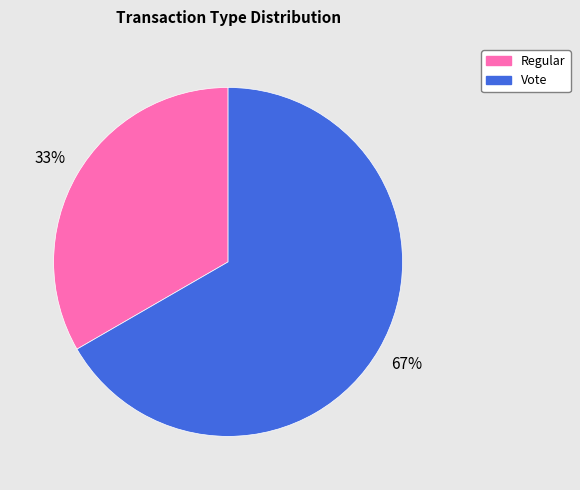

To the nearest percent, what portion does Vote represent?

67%